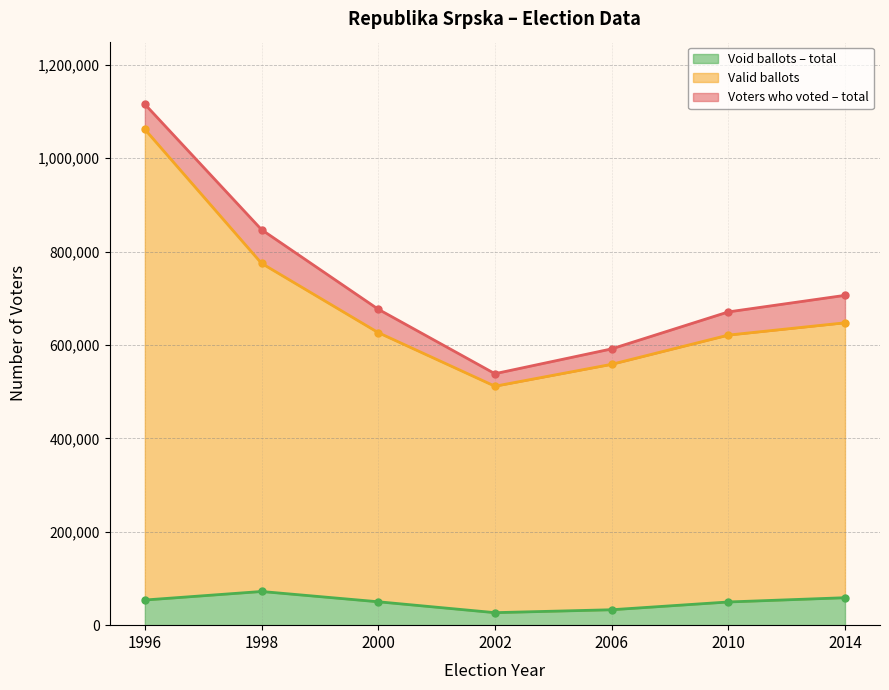

In Voters who voted – total, how many points are lower than both neighbors (excluding endpoints)?

1